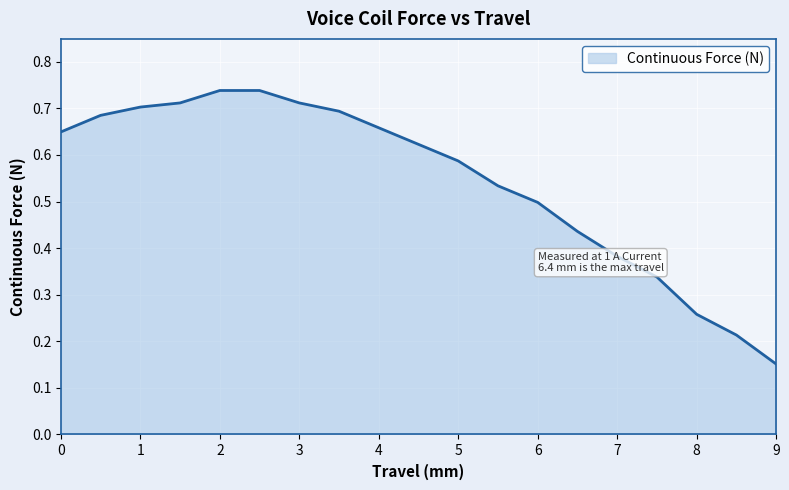

What is the maximum value shown in the chart?

0.7